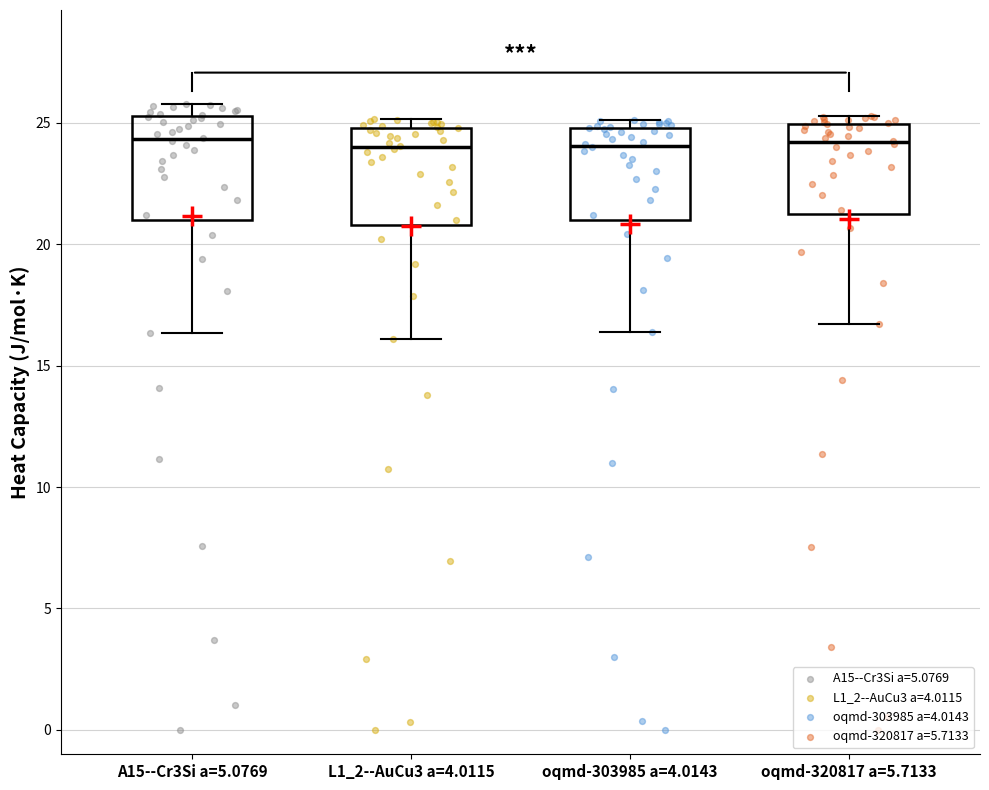

Reading left to right, transcribe this box plot: for each box, give where its median line is, the range the box spans, and where its two whiskers end, as read against the y-axis. The values are not printed on the chart, so give them approximately, as read against the axis.

A15--Cr3Si a=5.0769: median 24.5, box 21.0 to 25.5, whiskers 16.5 to 26.0
L1_2--AuCu3 a=4.0115: median 24.0, box 21.0 to 25.0, whiskers 16.0 to 25.0 (just above the box's upper edge)
oqmd-303985 a=4.0143: median 24.0, box 21.0 to 25.0, whiskers 16.5 to 25.0 (just above the box's upper edge)
oqmd-320817 a=5.7133: median 24.0, box 21.0 to 25.0, whiskers 16.5 to 25.5